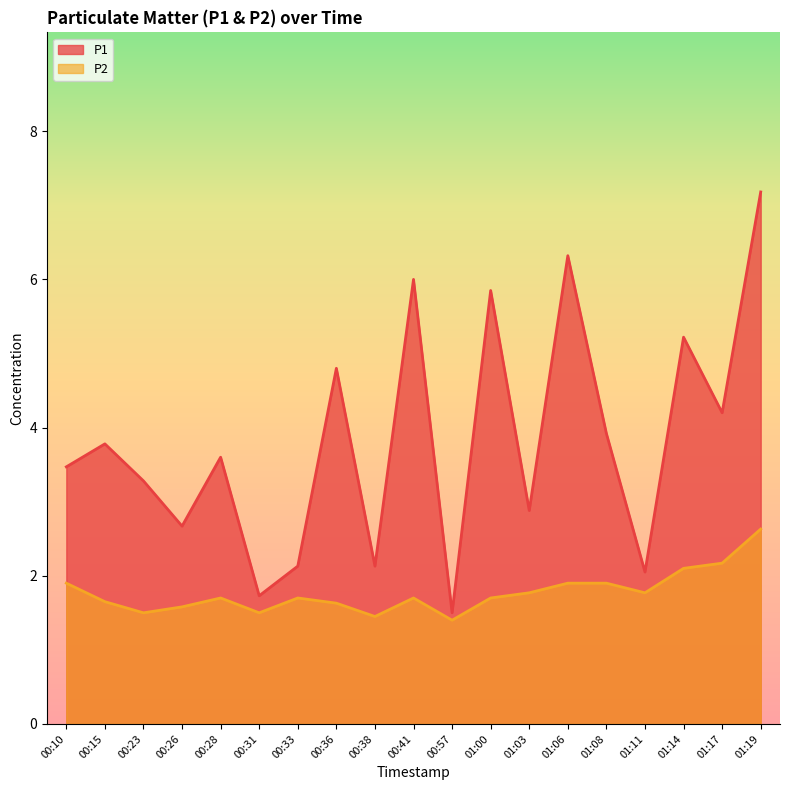

Between 00:15 and 00:10, which is larger?

00:15